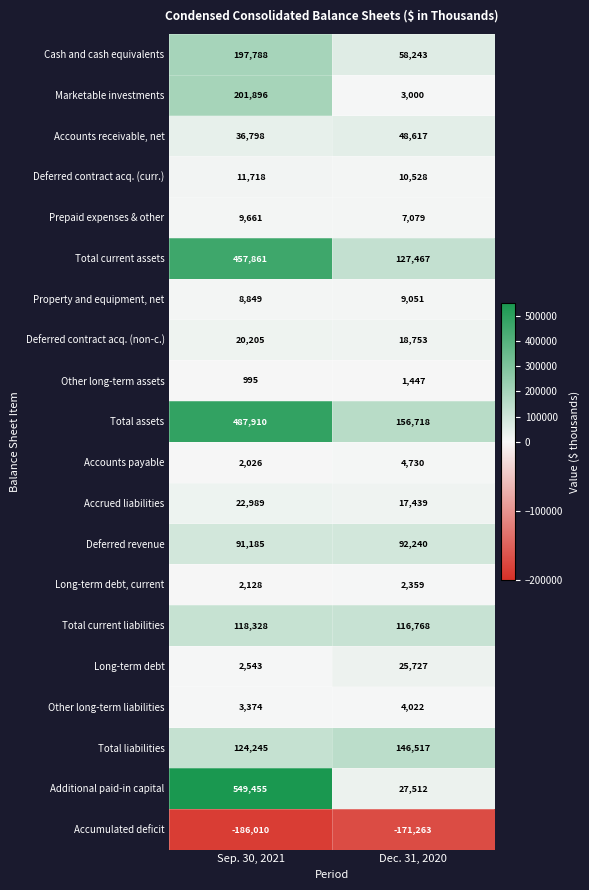

What value does the Accounts payable series have at Dec. 31, 2020?

4730